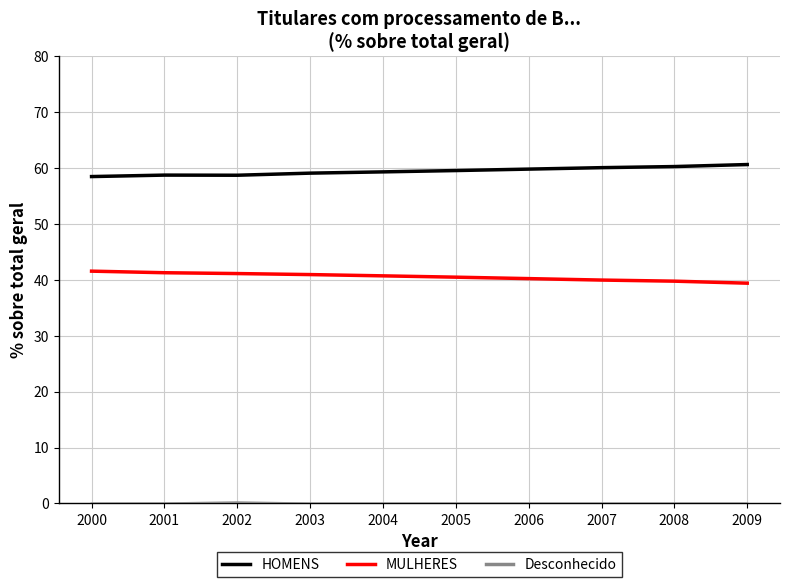

True or false: HOMENS and MULHERES intersect in this chart.

False